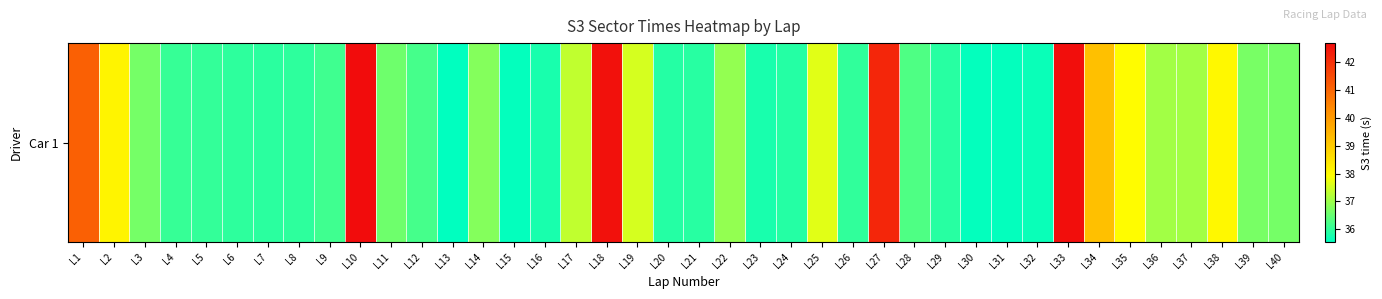

Which category has the highest value across all series?

L10